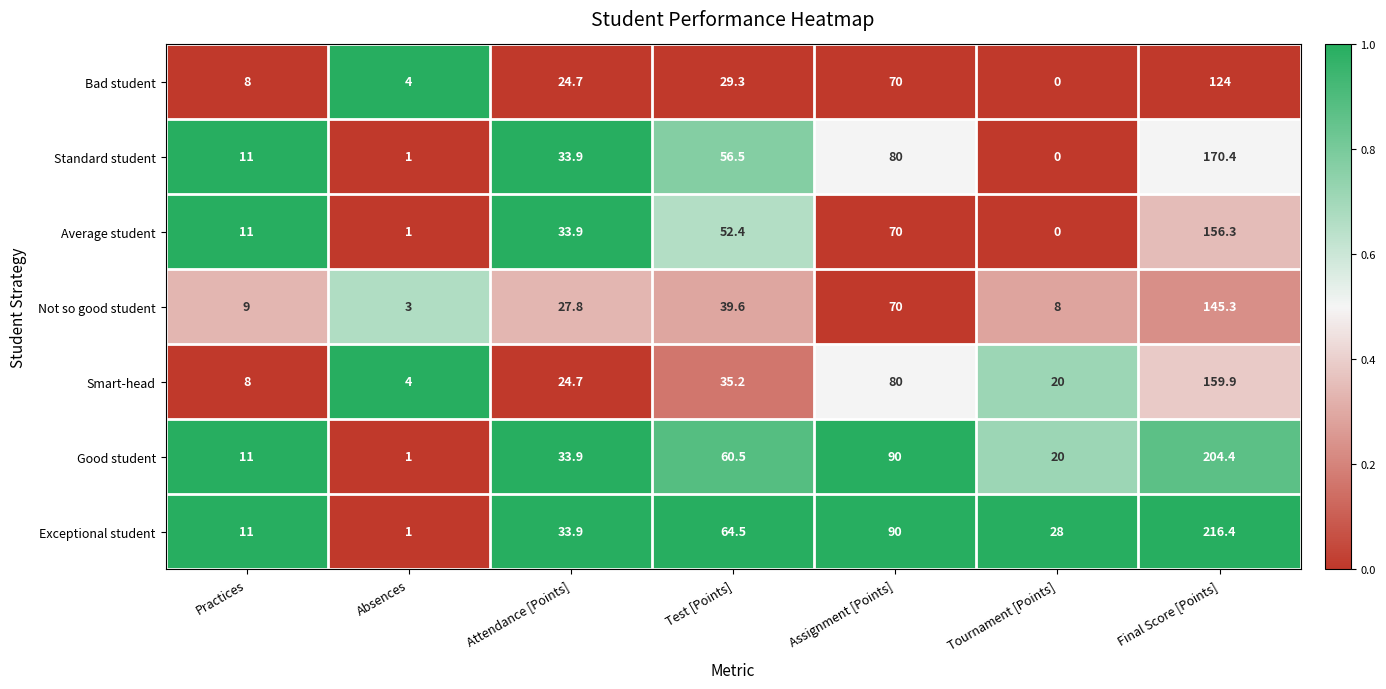

At which label is Smart-head closest to 81?

Assignment [Points]